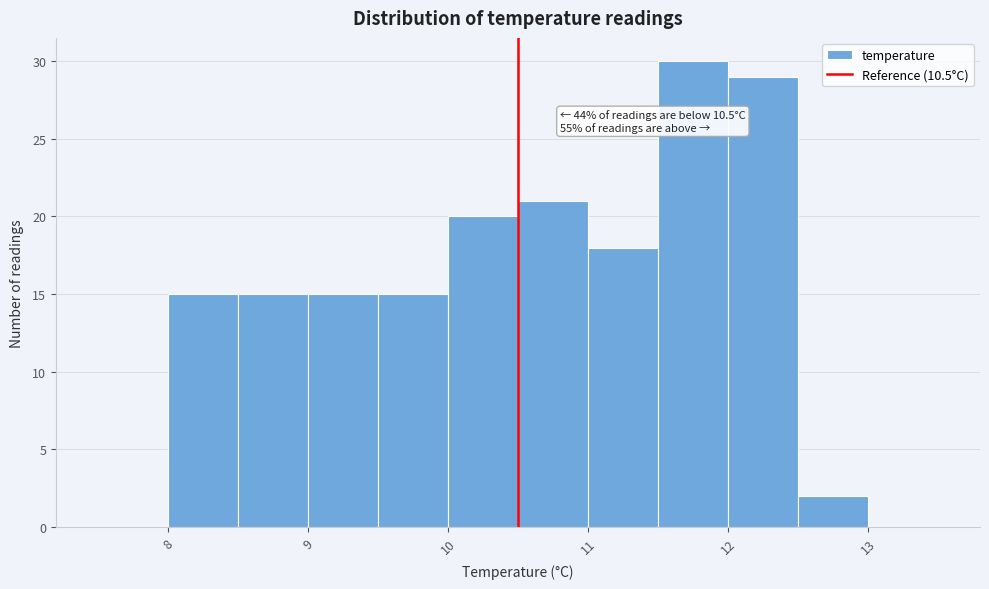

Over which range of the x-axis is the bar tallest?

11.5 to 12.0